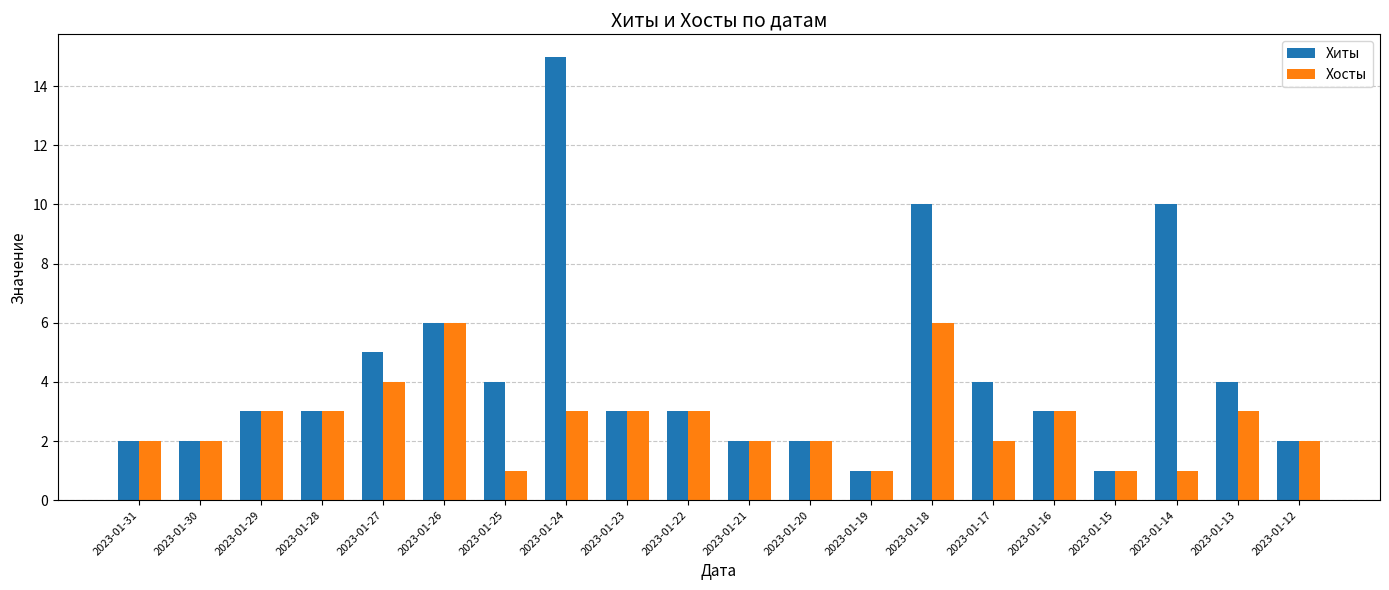

What is the difference between the second highest and minimum values in the Хосты series?

5